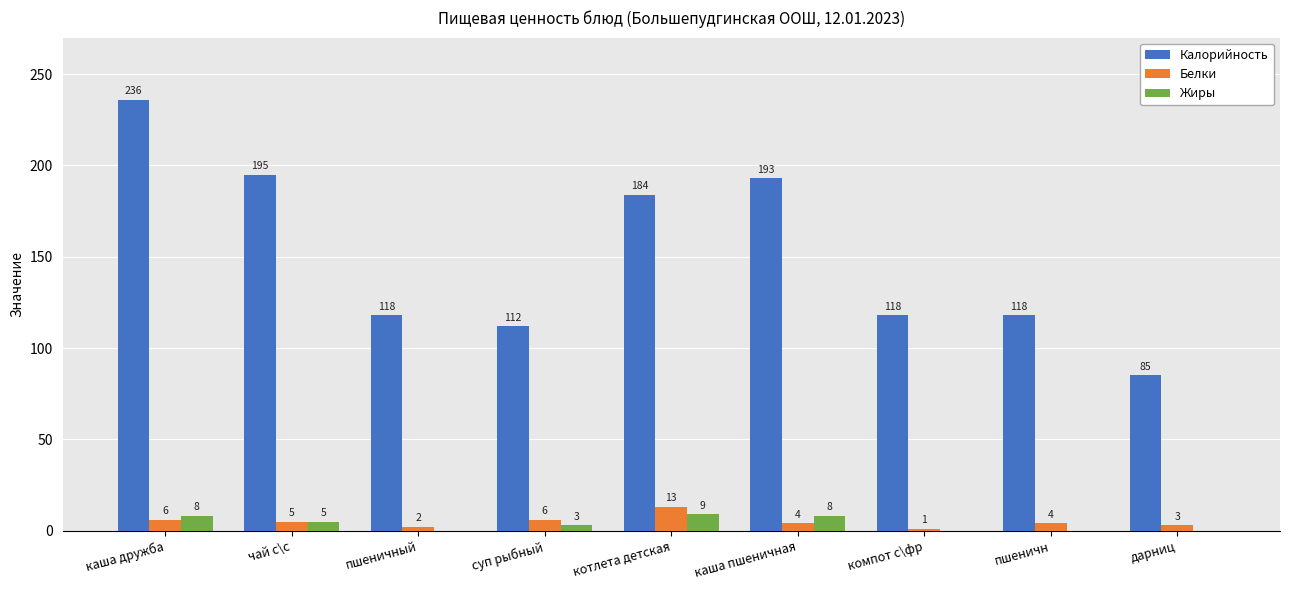

What is the difference between the Калорийность values at суп рыбный and каша дружба?

124